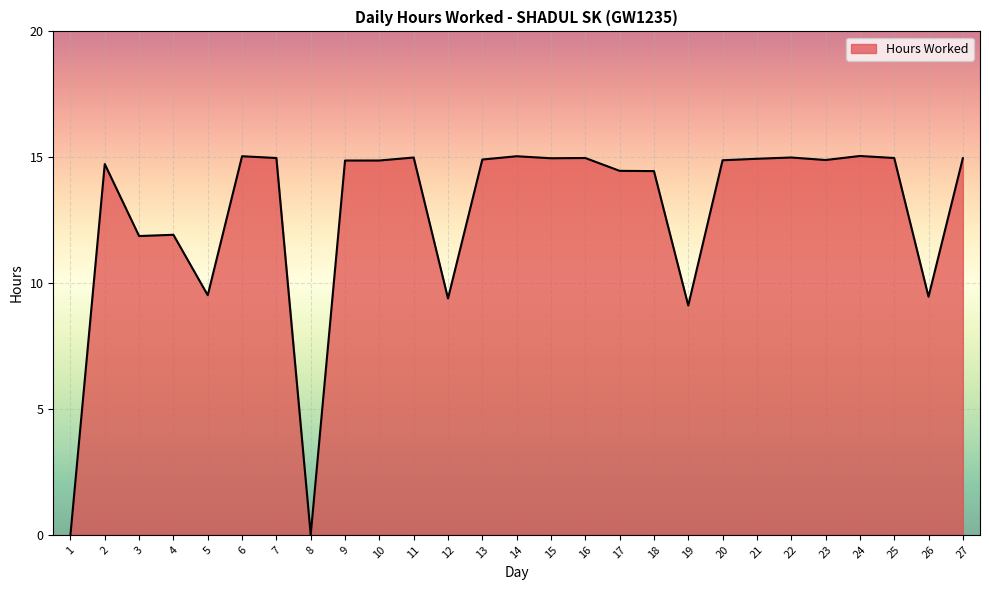

What is the maximum value shown in the chart?

15.1